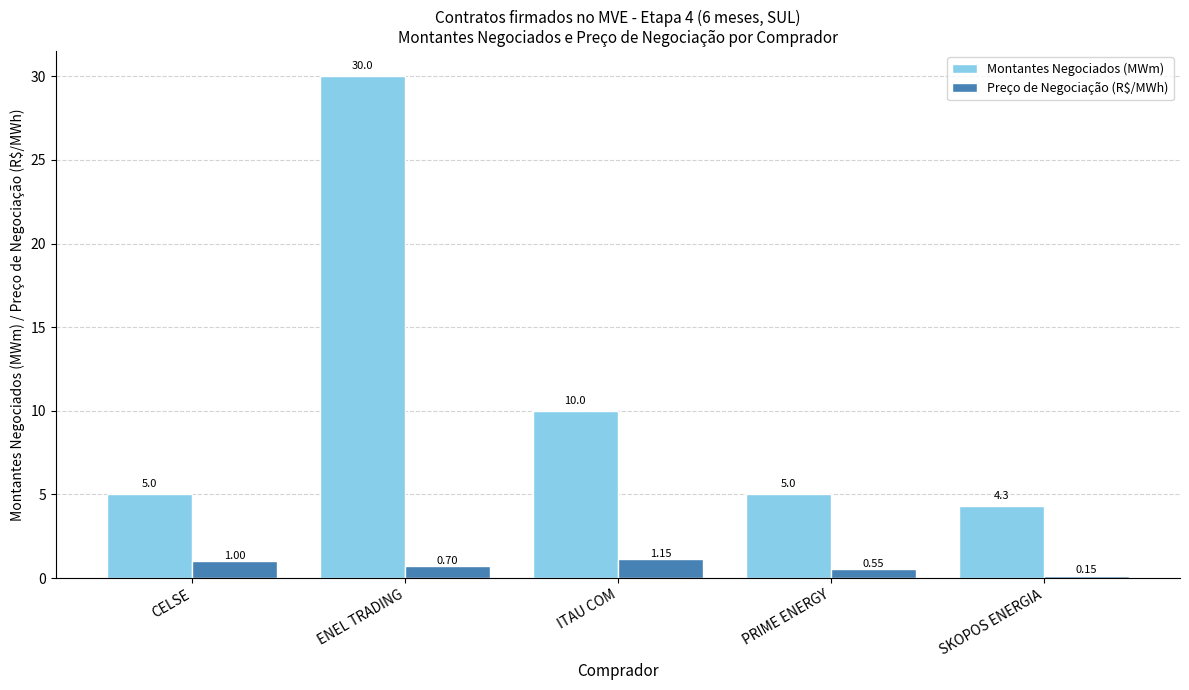

List the labels in order of Preço de Negociação (R$/MWh) value, largest first.

ITAU COM, CELSE, ENEL TRADING, PRIME ENERGY, SKOPOS ENERGIA